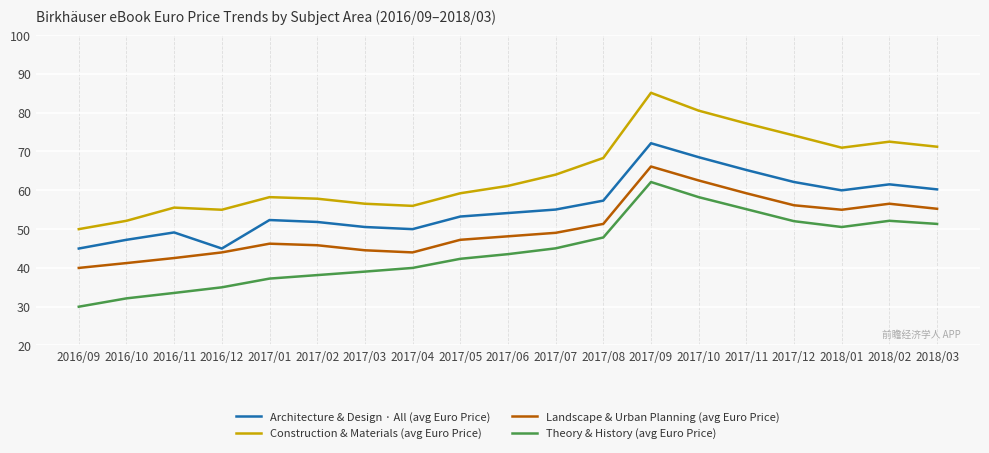

What value does the Construction & Materials (avg Euro Price) series have at 2017/05?

59.2